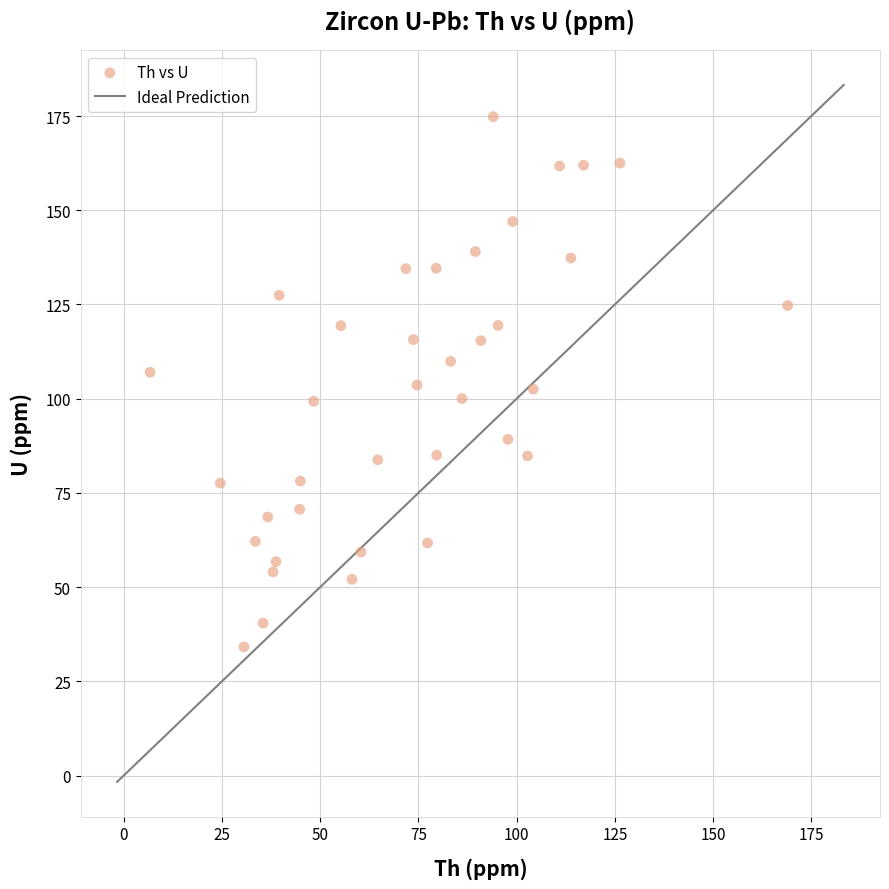

What is the range of Y values (max minus min)?

140.7